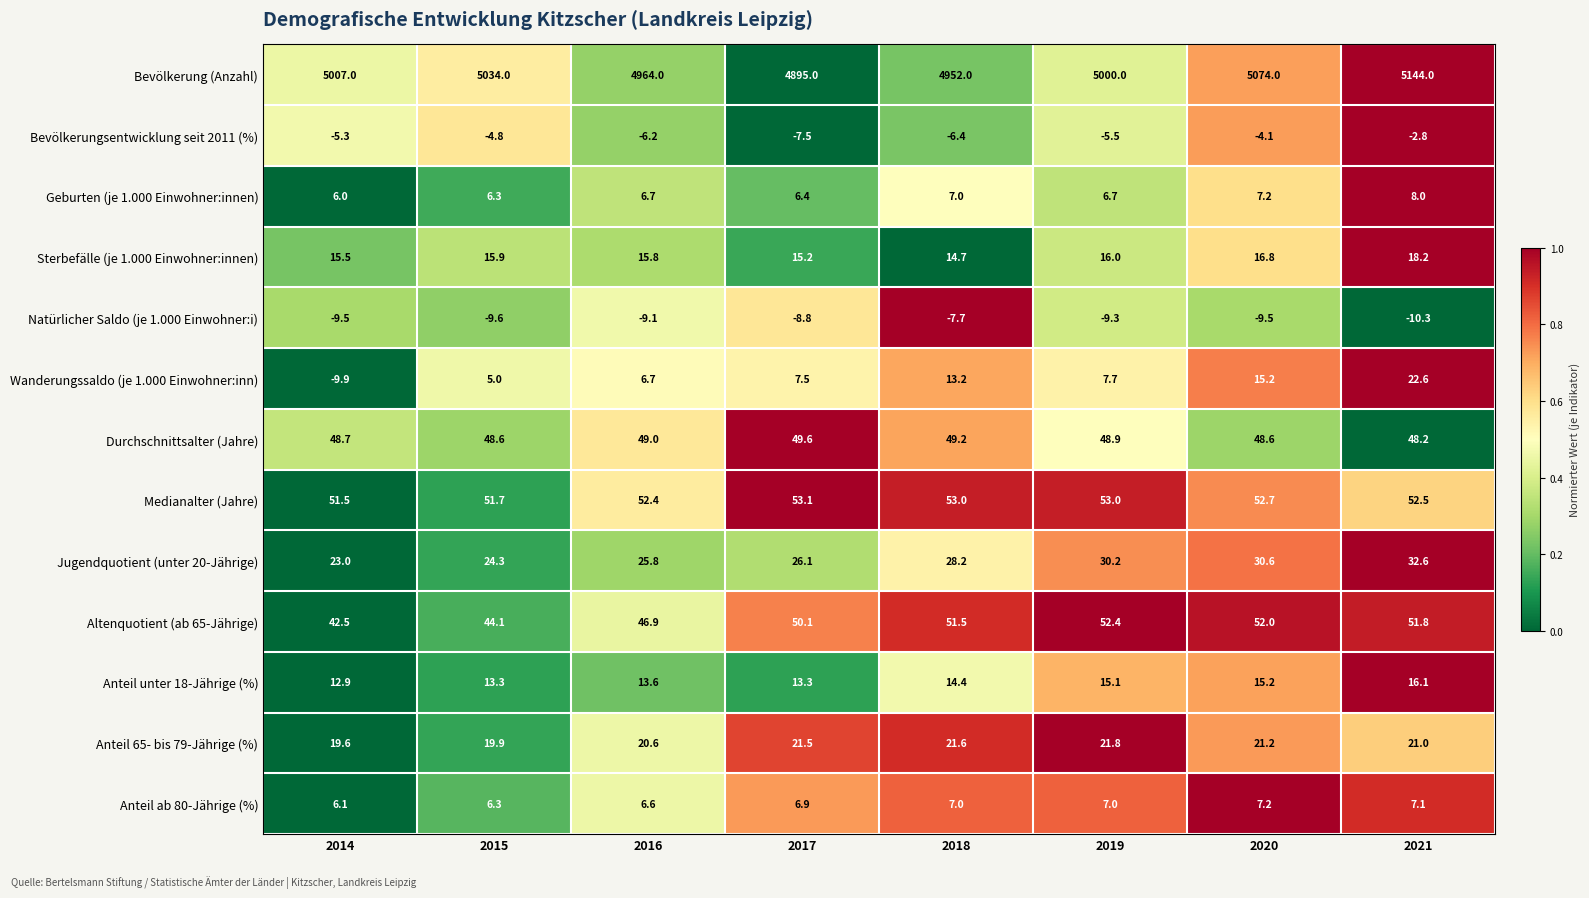

What is the sum of all Anteil ab 80-Jährige (%) values?

54.2